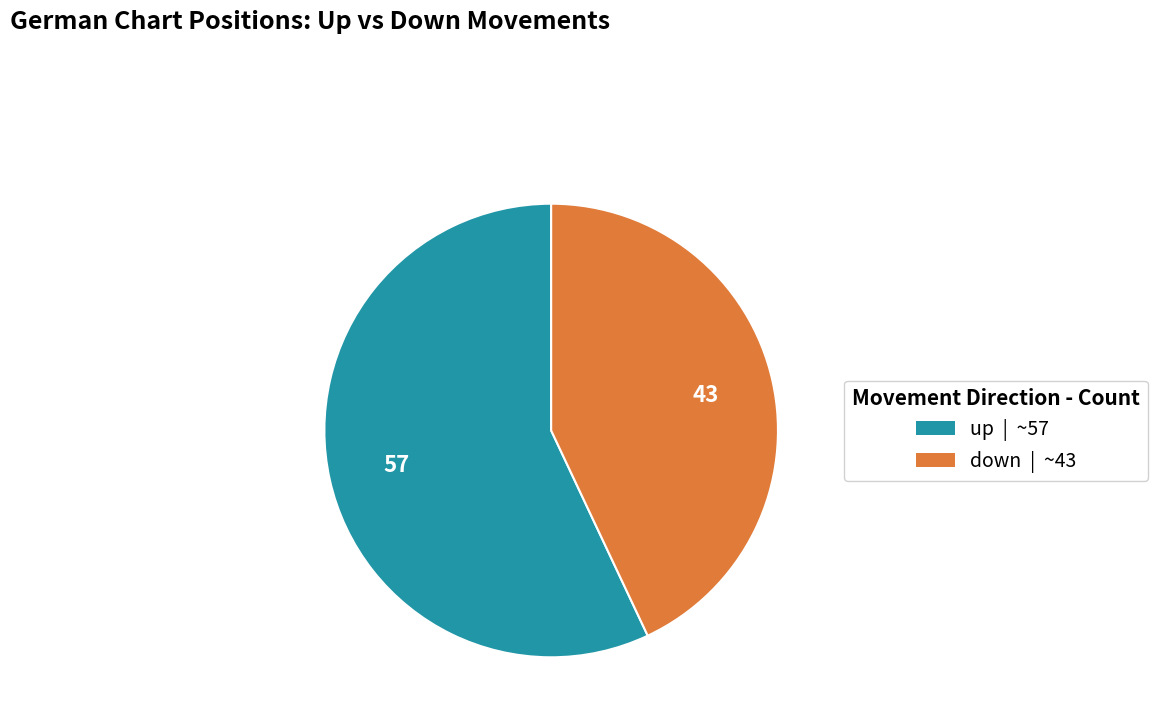

Do up and down together represent more than half of the pie?

Yes